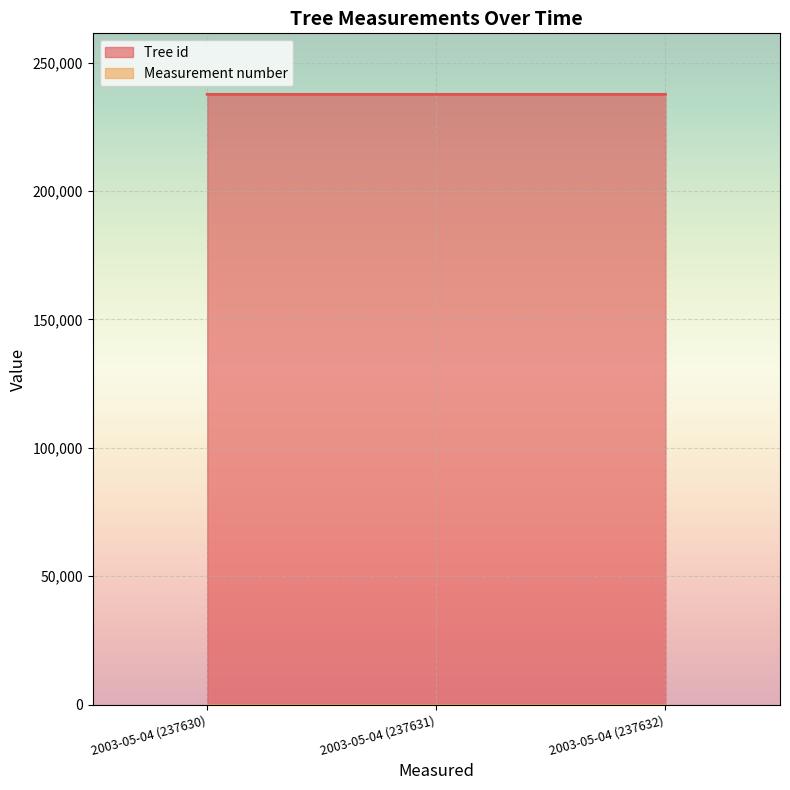

What is the label of the 1st point from the right?

2003-05-04 (237632)